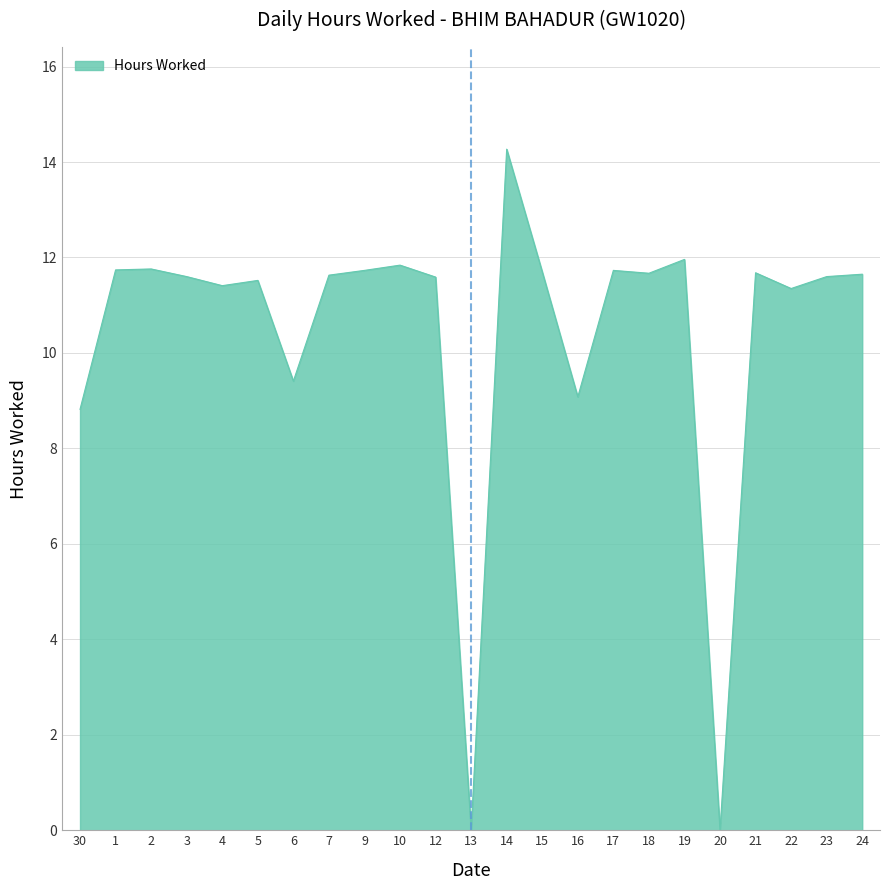

What is the sum of all values?

239.7